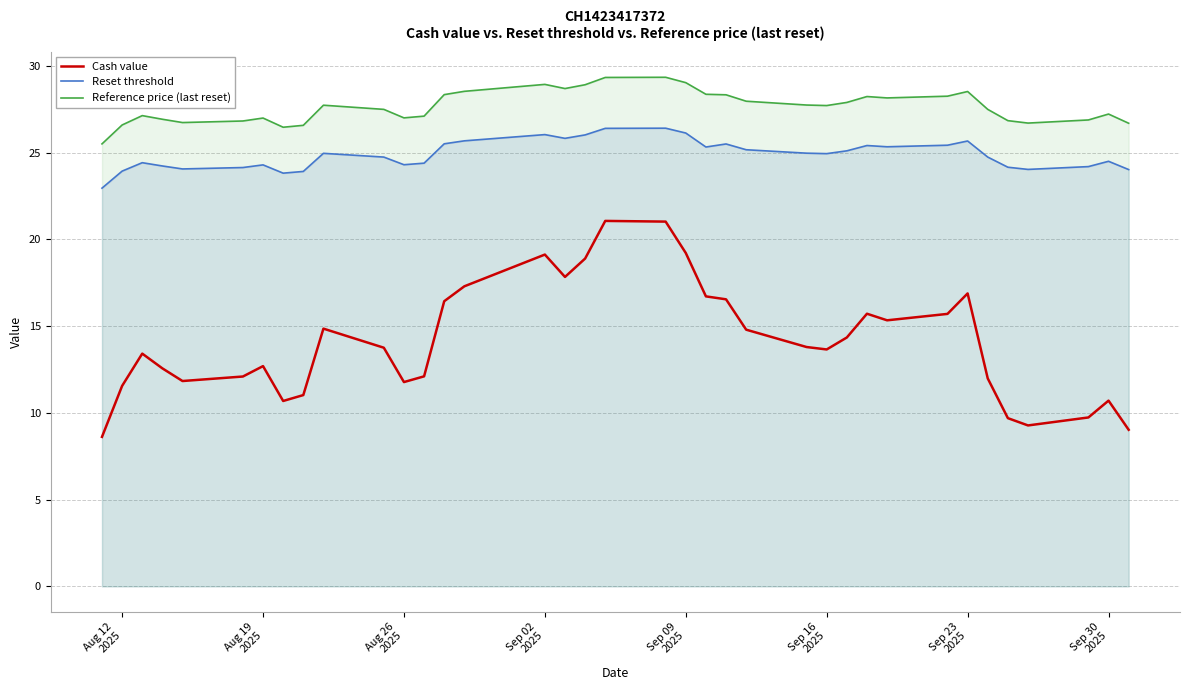

Which series has the largest total across all categories?

Reference price (last reset)